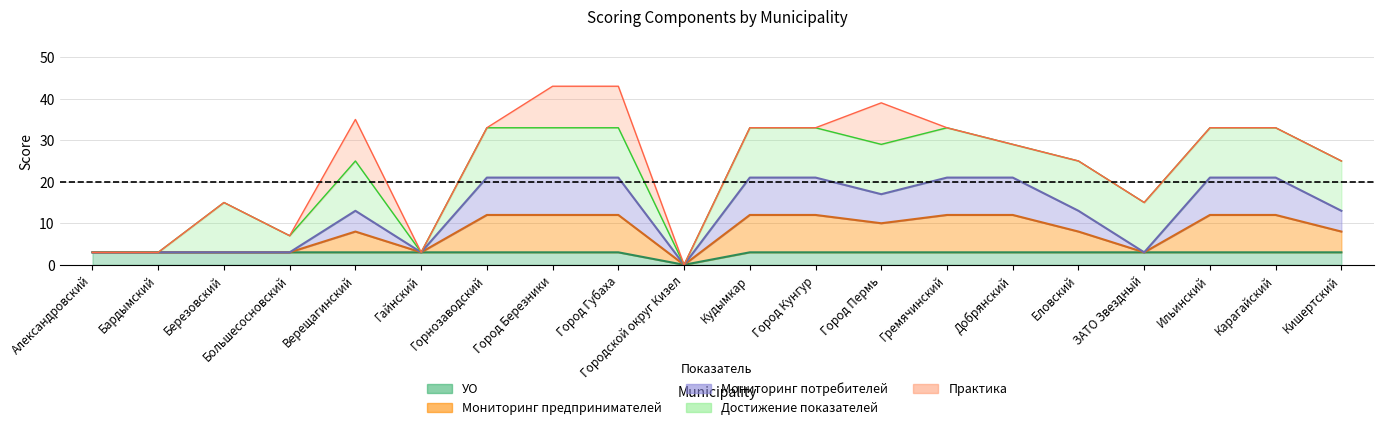

How many categories are shown in the chart?

20